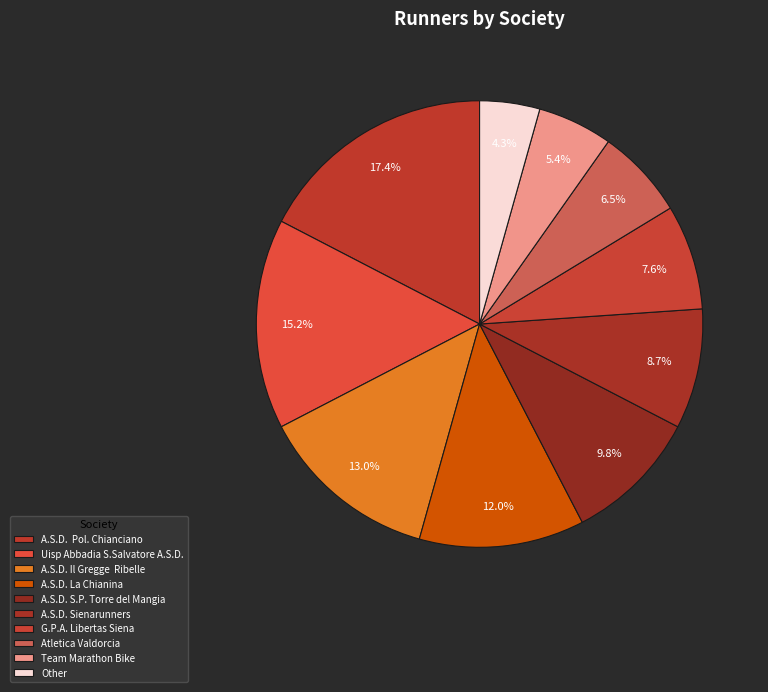

True or false: A.S.D. Sienarunners accounts for 21% of the total.

False